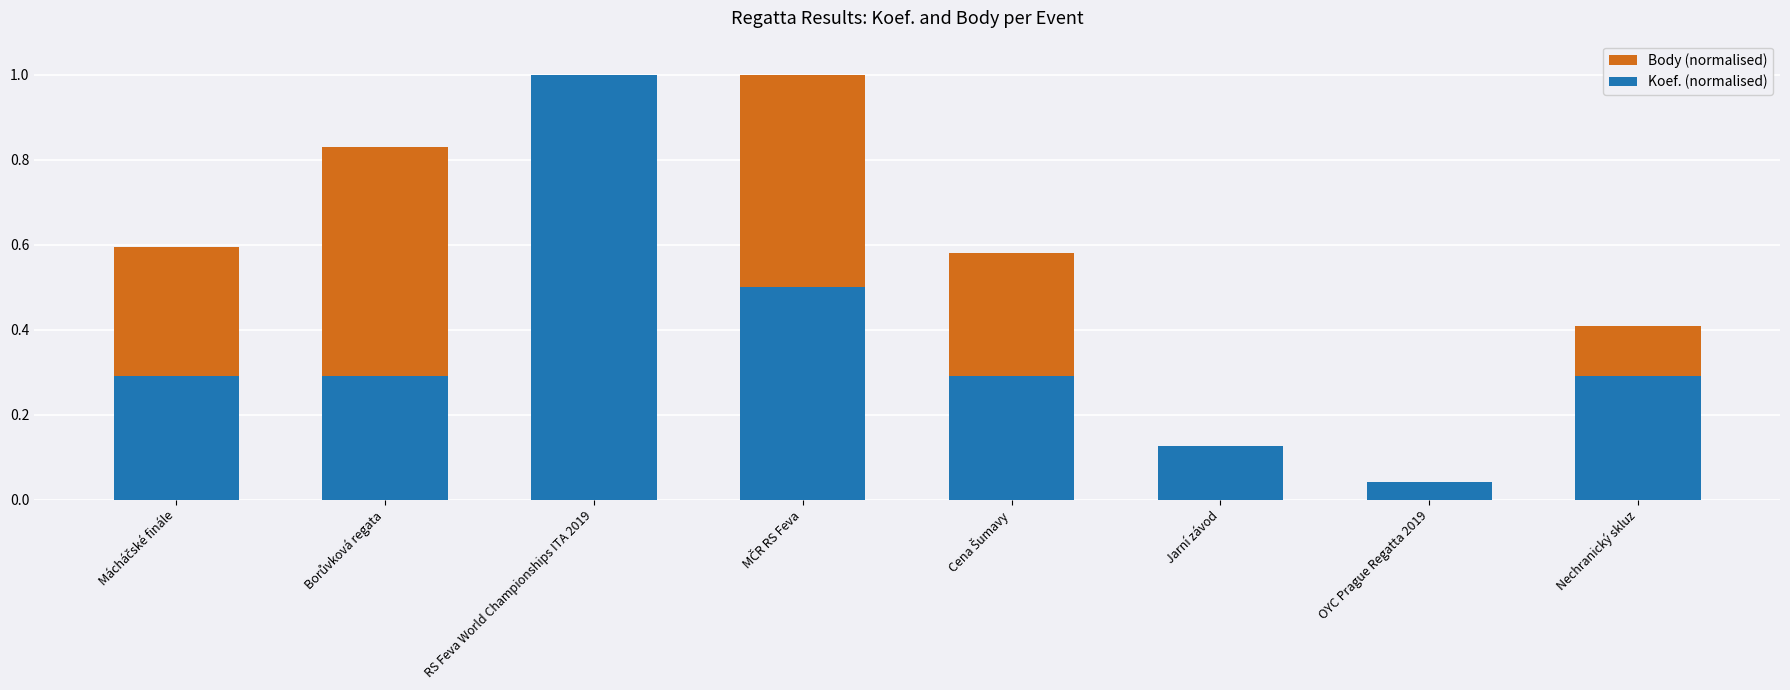

What is the difference between the Body (normalised) values at Jarní závod and OYC Prague Regatta 2019?

0.1